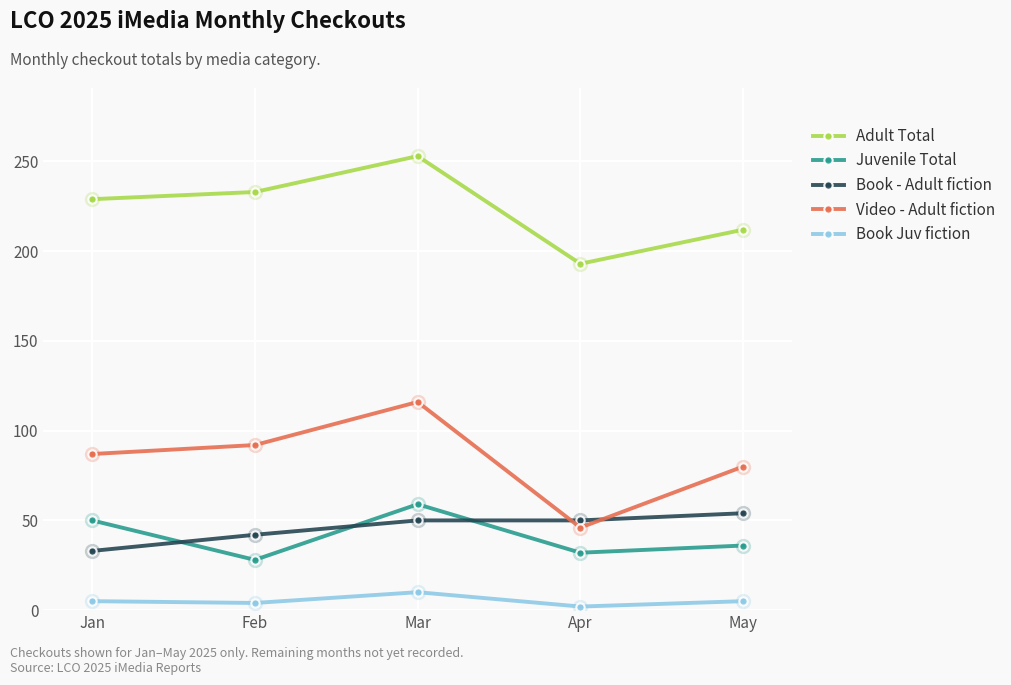

What is the minimum value for Adult Total?

193